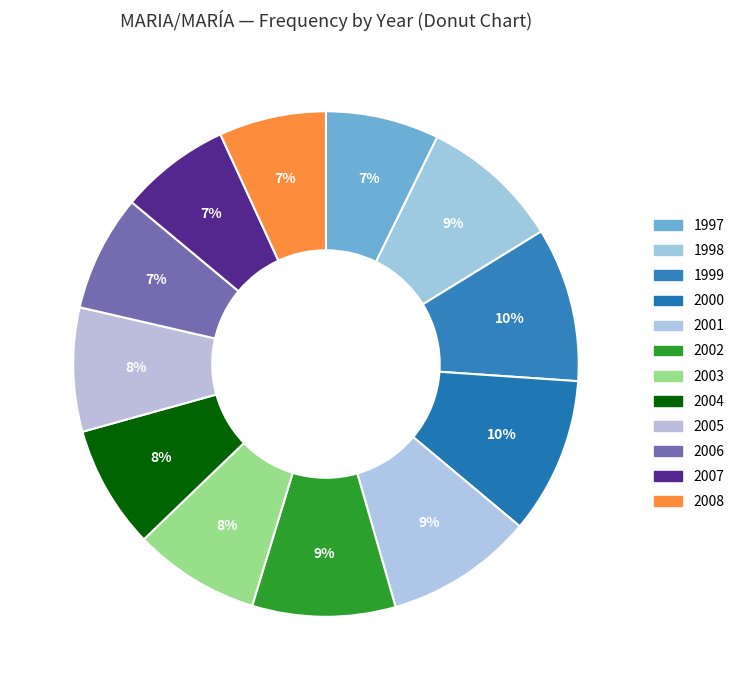

Does 2005 account for over 50% of the chart?

No